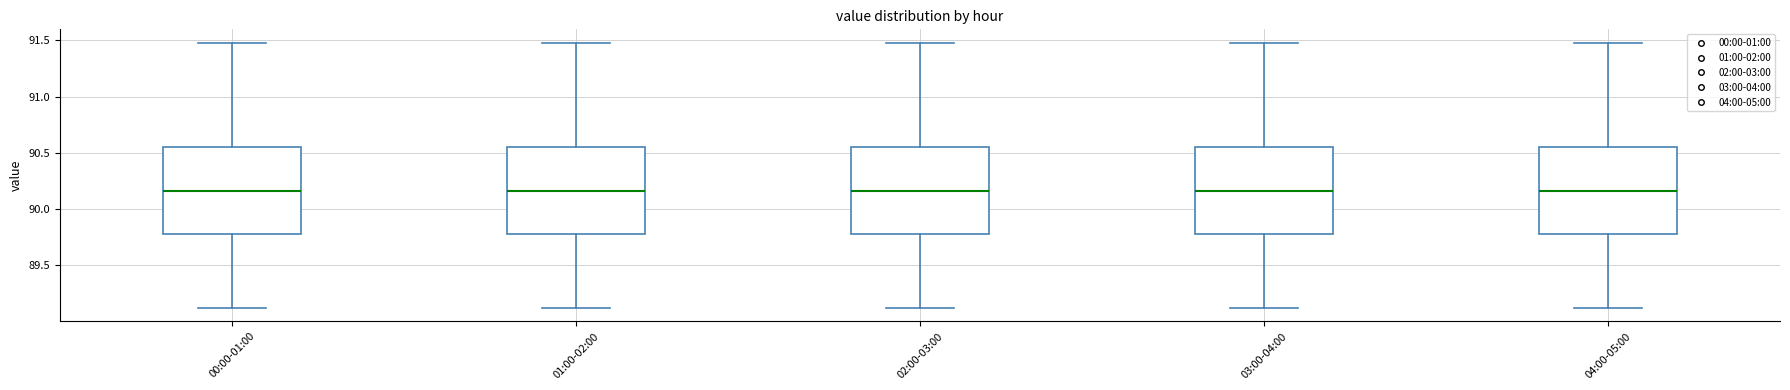

Where is the lower edge of the box for 04:00-05:00 on the y-axis? The values are not printed on the chart, so give them approximately, as read against the axis.

89.80